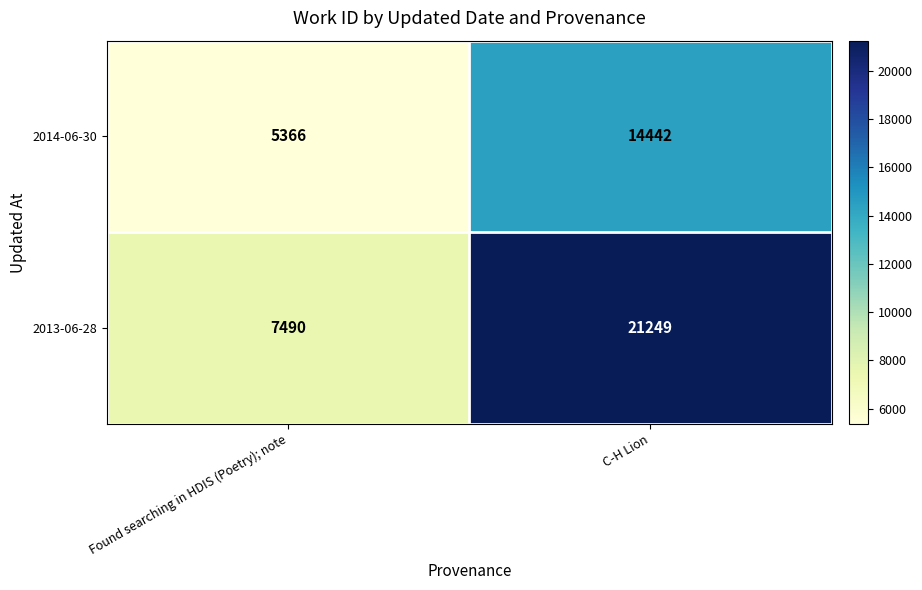

Reading right to left, transcribe all the data shown in this chart.

2014-06-30: 14442	5366
2013-06-28: 21249	7490